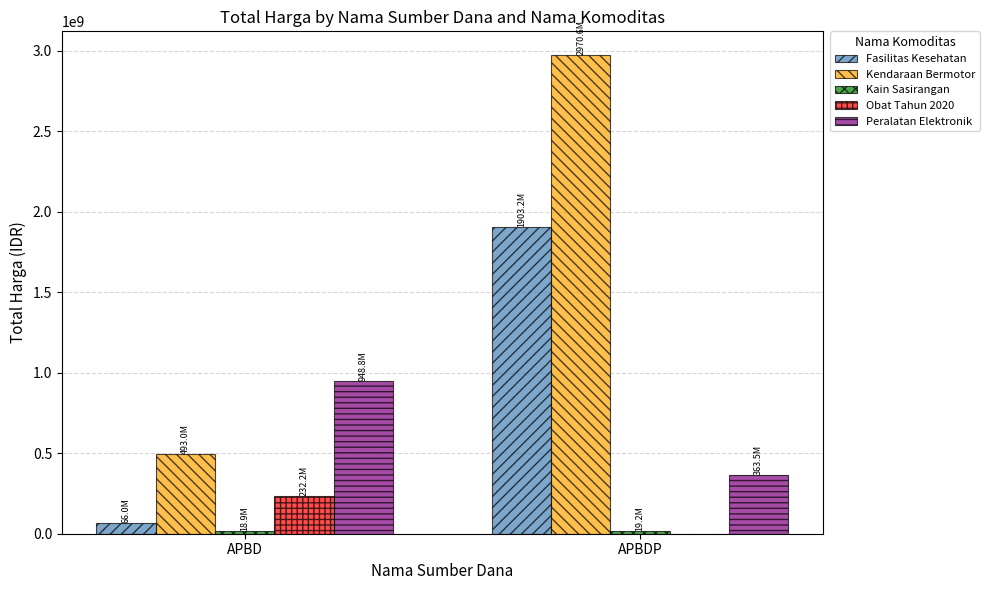

Which series changed the most between APBD and APBDP?

Kendaraan Bermotor